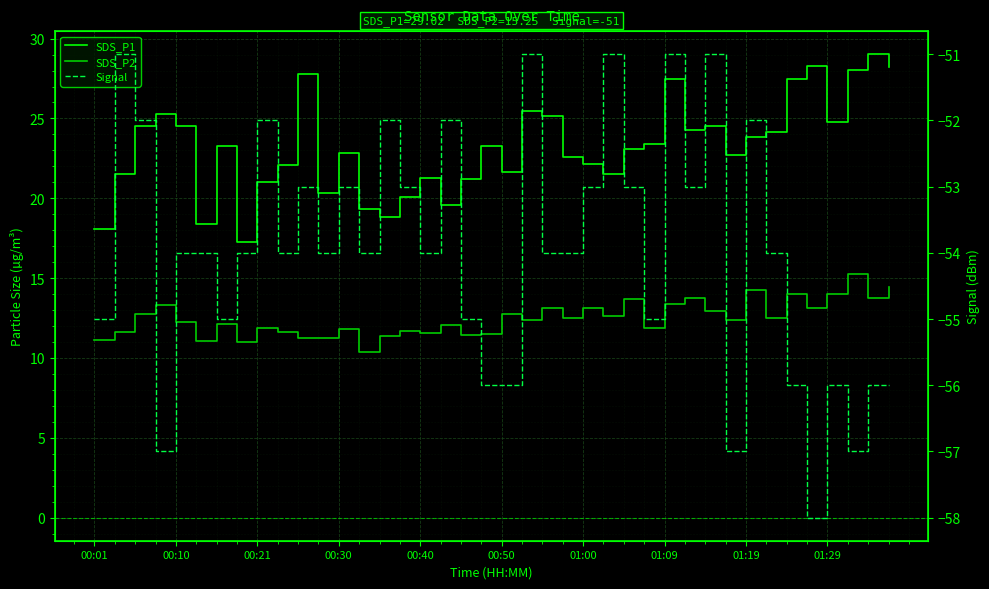

At which category is the sum across all series the highest?

01:09